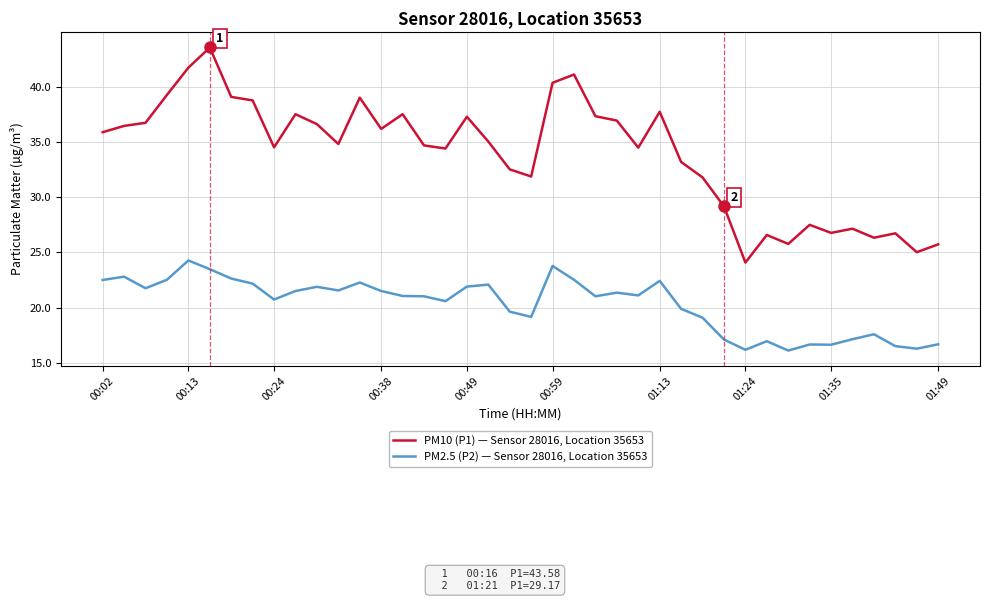

How many lines are shown in the chart?

2